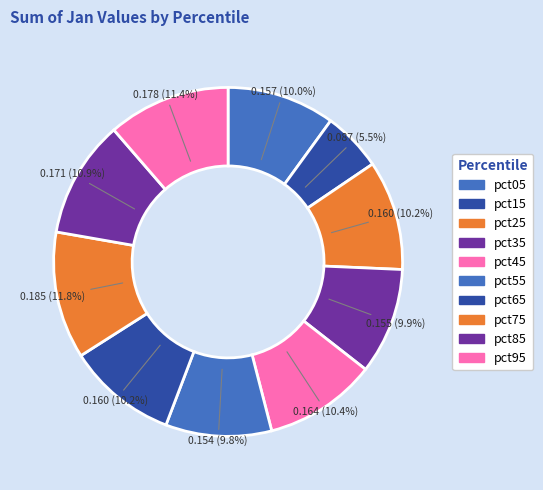

To the nearest percent, what percentage of the pie is pct45?

10%